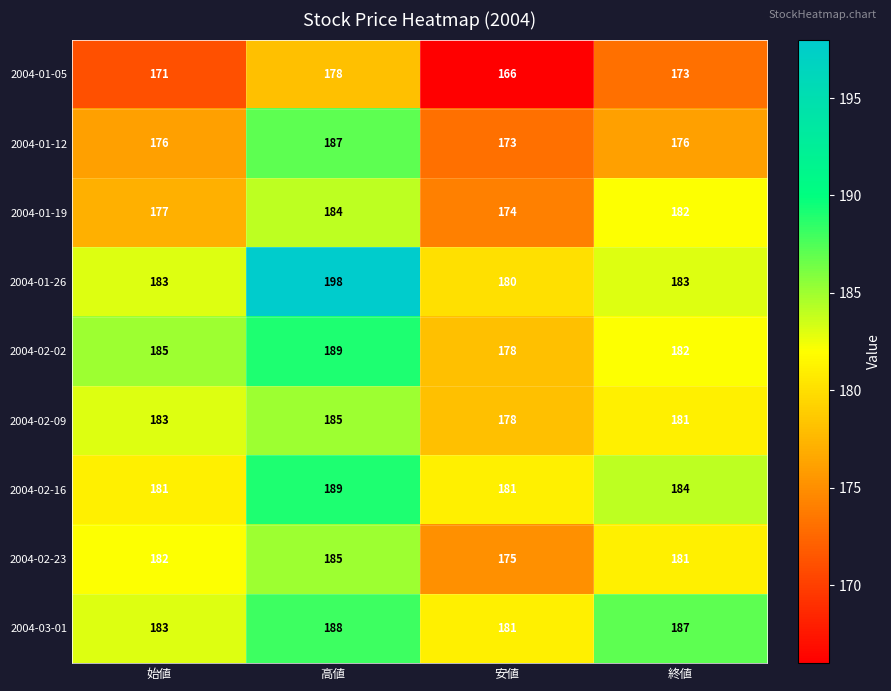

What is the minimum value for 2004-01-12?

173